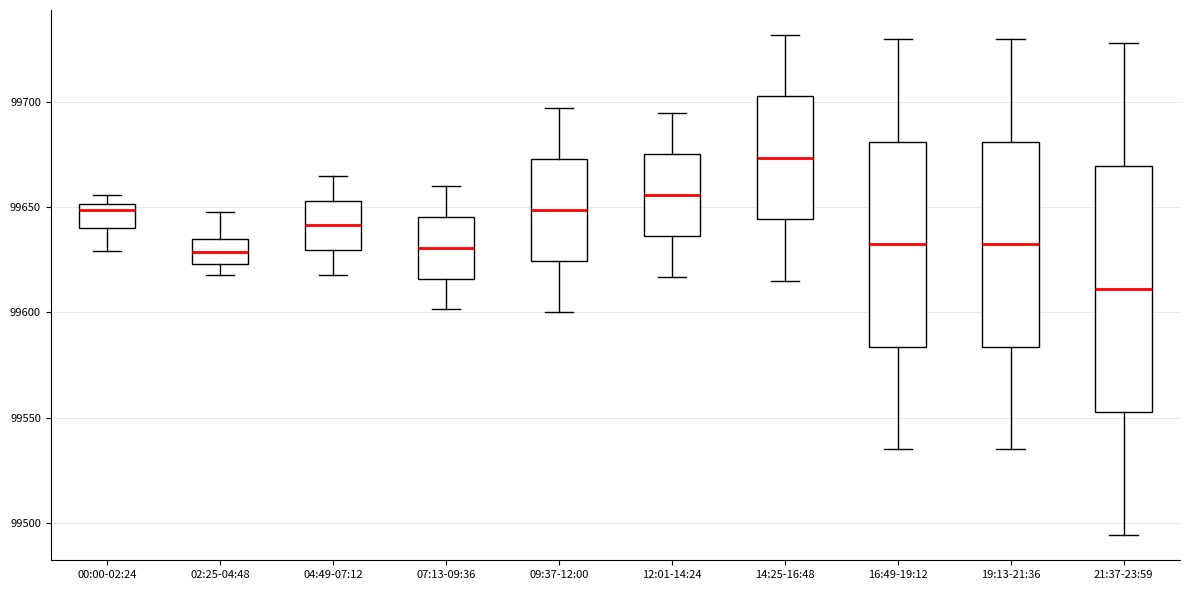

Reading left to right, transcribe this box plot: for each box, give where its median line is, the range the box spans, and where its two whiskers end, as read against the y-axis. The values are not printed on the chart, so give them approximately, as read against the axis.

00:00-02:24: median 99650 (just below the box's upper edge), box 99640 to 99650, whiskers 99630 to 99655
02:25-04:48: median 99630, box 99625 to 99635, whiskers 99620 to 99650
04:49-07:12: median 99640, box 99630 to 99655, whiskers 99620 to 99665
07:13-09:36: median 99630, box 99615 to 99645, whiskers 99600 to 99660
09:37-12:00: median 99650, box 99625 to 99675, whiskers 99600 to 99700
12:01-14:24: median 99655, box 99635 to 99675, whiskers 99615 to 99695
14:25-16:48: median 99675, box 99645 to 99705, whiskers 99615 to 99730
16:49-19:12: median 99635, box 99585 to 99680, whiskers 99535 to 99730
19:13-21:36: median 99635, box 99585 to 99680, whiskers 99535 to 99730
21:37-23:59: median 99610, box 99555 to 99670, whiskers 99495 to 99730